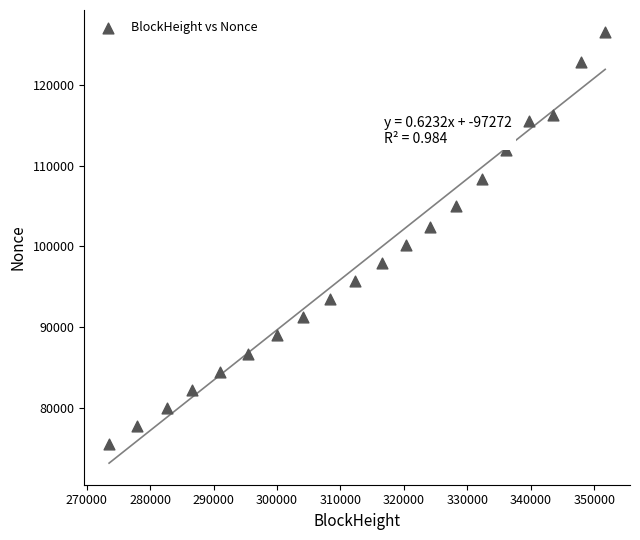

What is the range of X values (max minus min)?

78202